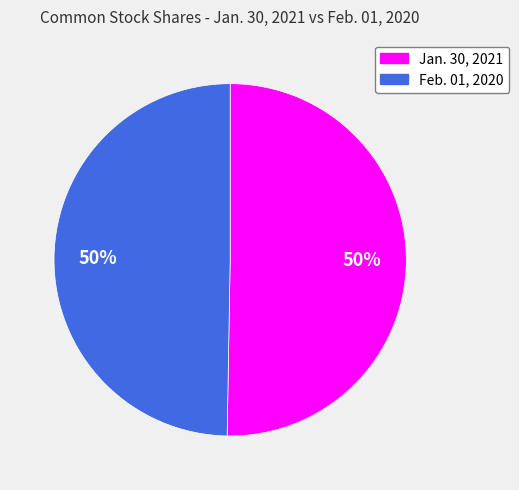

To the nearest percent, what is the average slice percentage?

50%